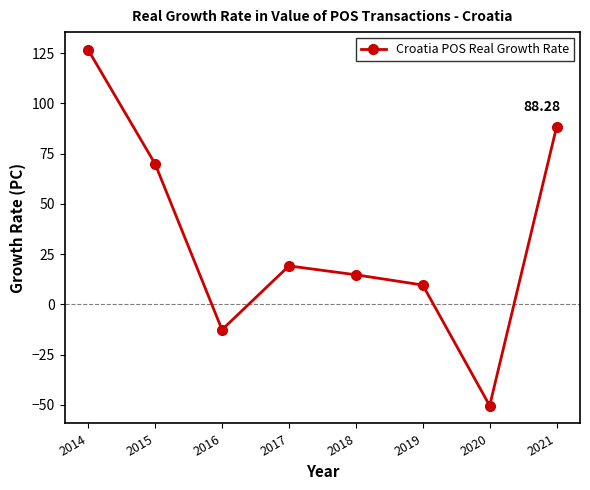

What is the average value?

33.1